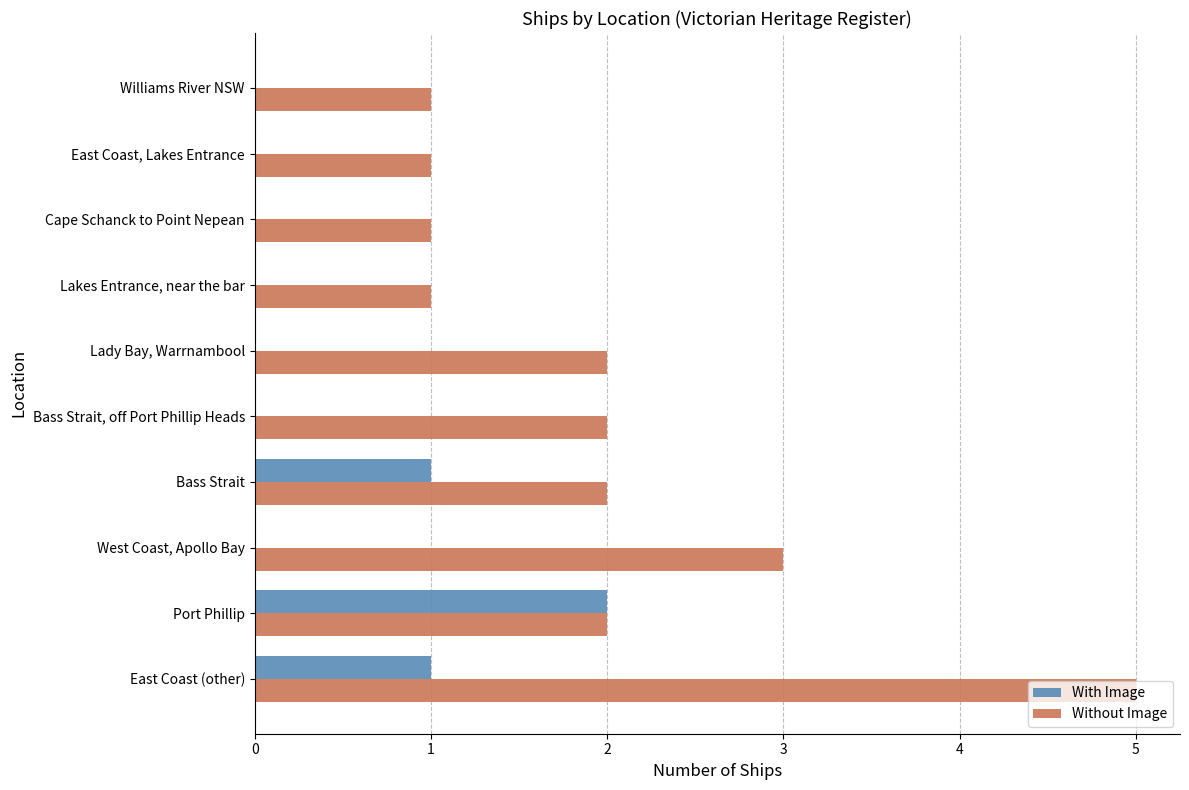

Is it true that Without Image equals 1 at Cape Schanck to Point Nepean?

True